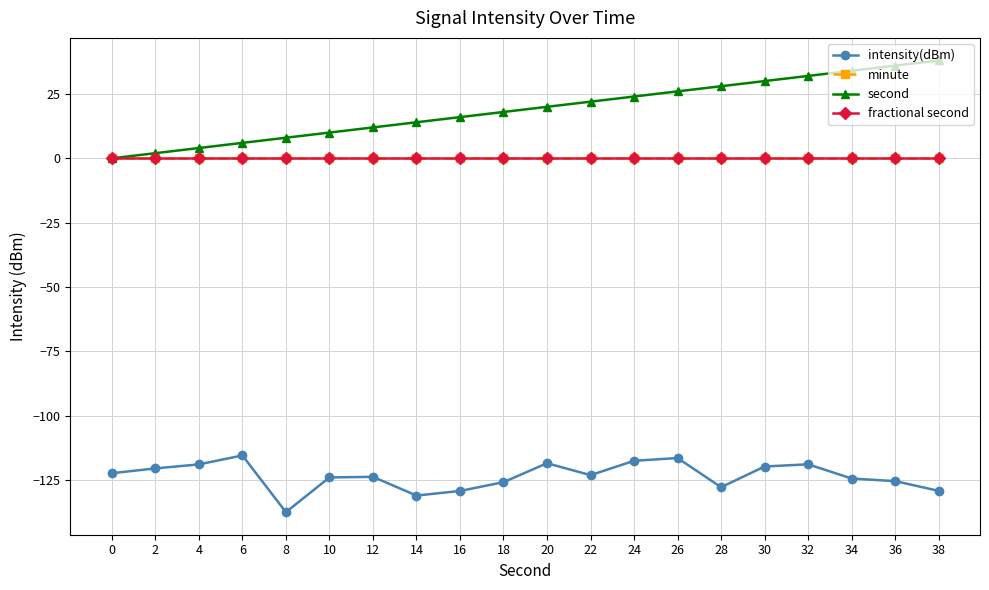

True or false: intensity(dBm) and minute cross at least once.

False